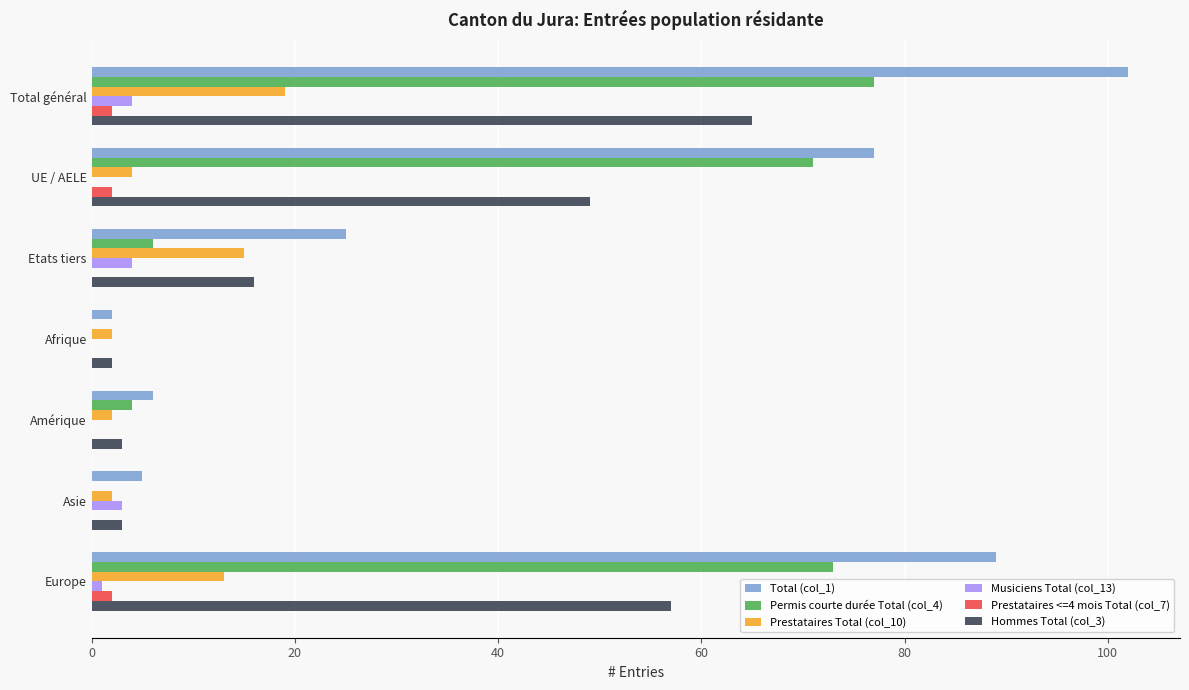

True or false: Prestataires Total (col_10) has a value of 13 at Europe.

True